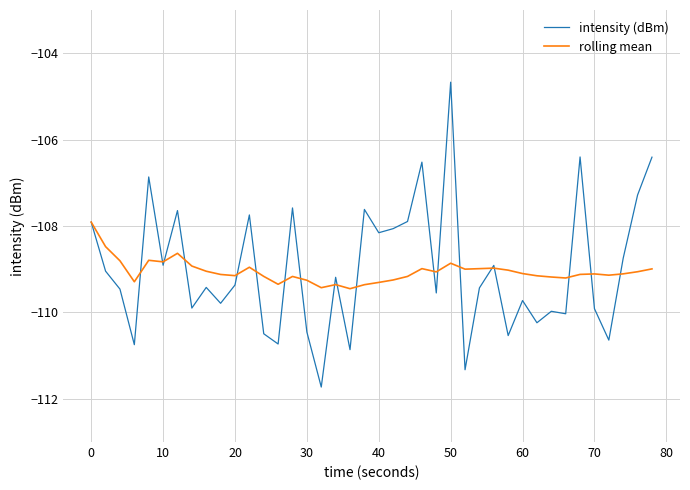

Which series has the widest spread of values?

intensity (dBm)